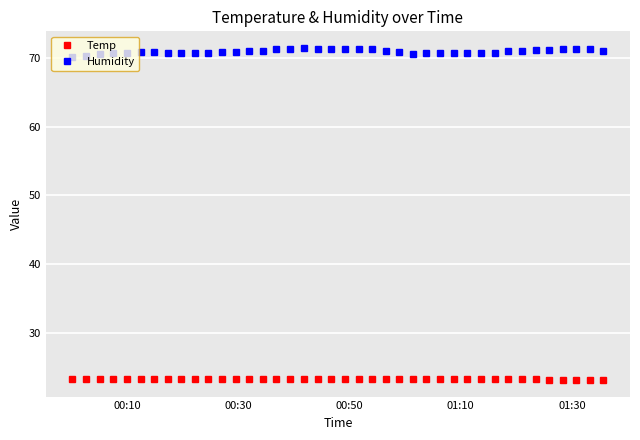

What are all the series names shown in the legend?

Temp, Humidity